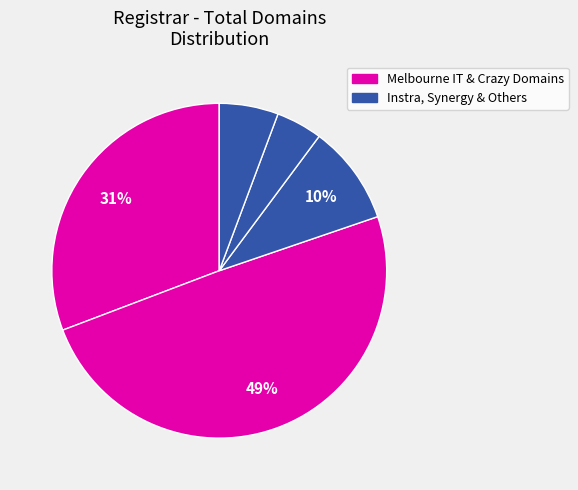

Does any single category account for the majority?

No